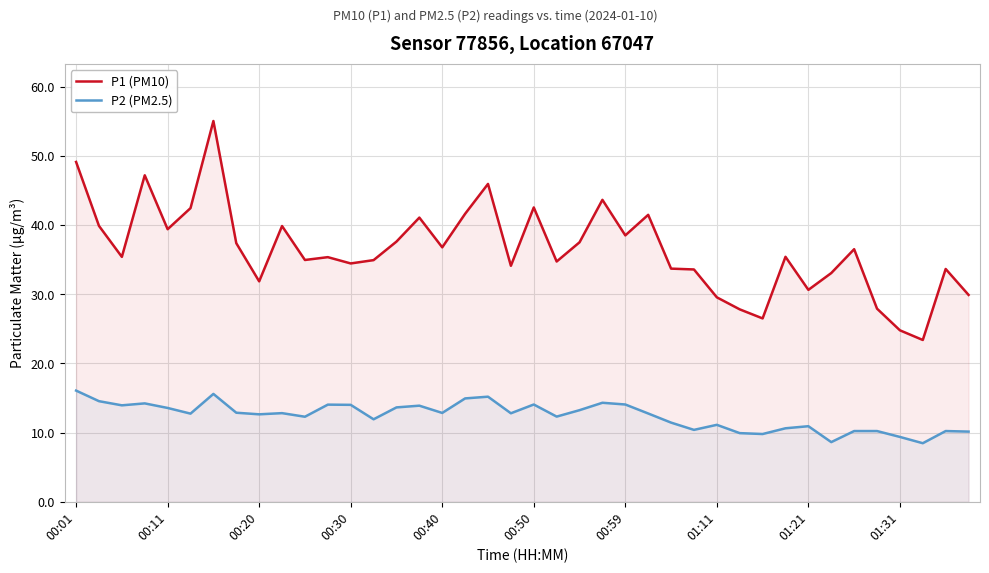

At which label does P2 (PM2.5) first exceed 12?

00:01